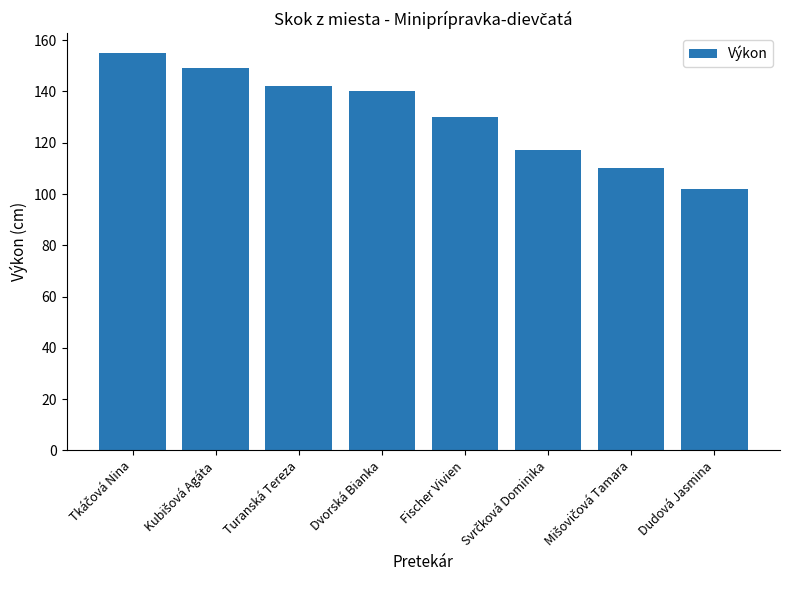

What is the ratio of the value at Dvorská Bianka to the value at Turanská Tereza?

1.0